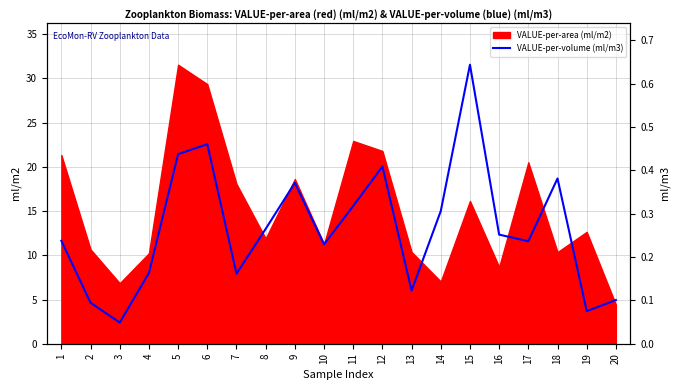

Between 6 and 9, which is larger?

6